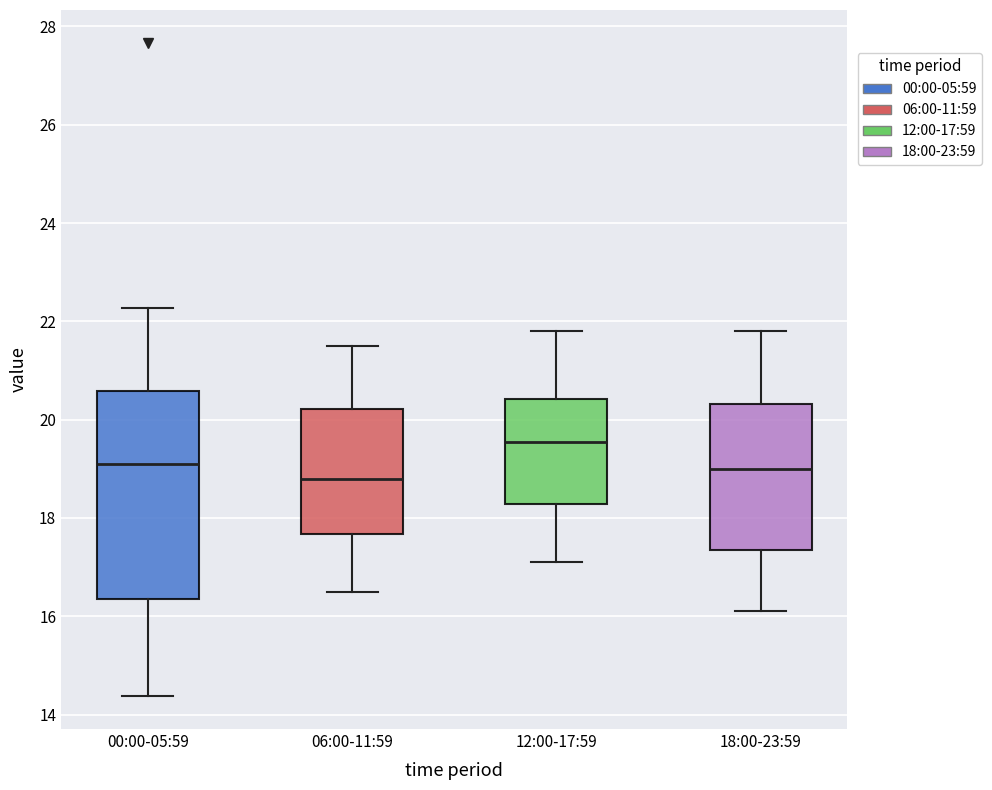

Where does the upper whisker of the box for 18:00-23:59 end on the y-axis? The values are not printed on the chart, so give them approximately, as read against the axis.

21.8